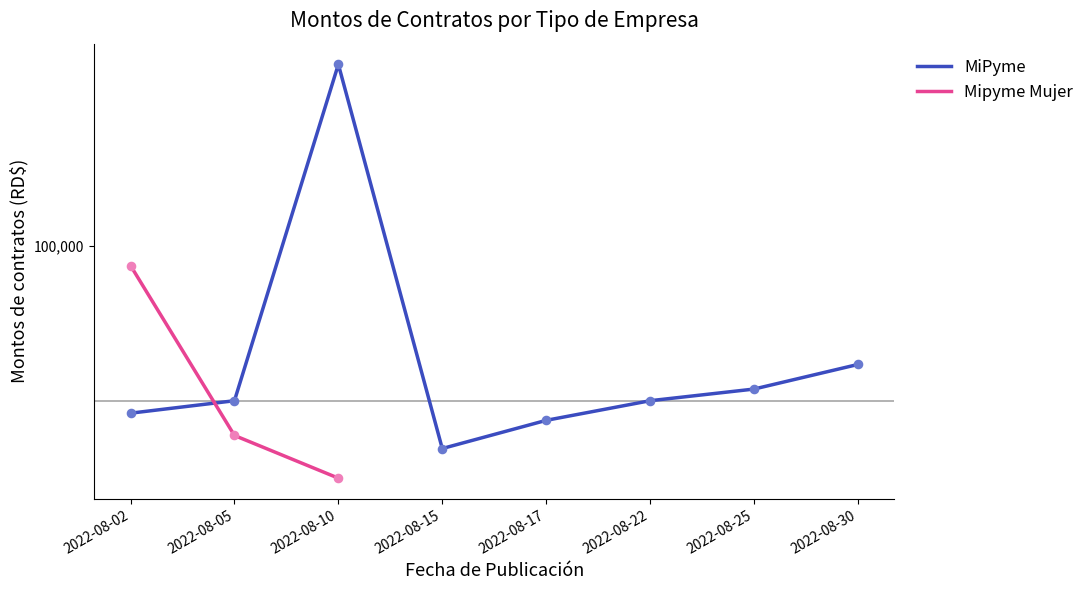

Which has a higher value, 2022-08-02 or 2022-08-25?

2022-08-25